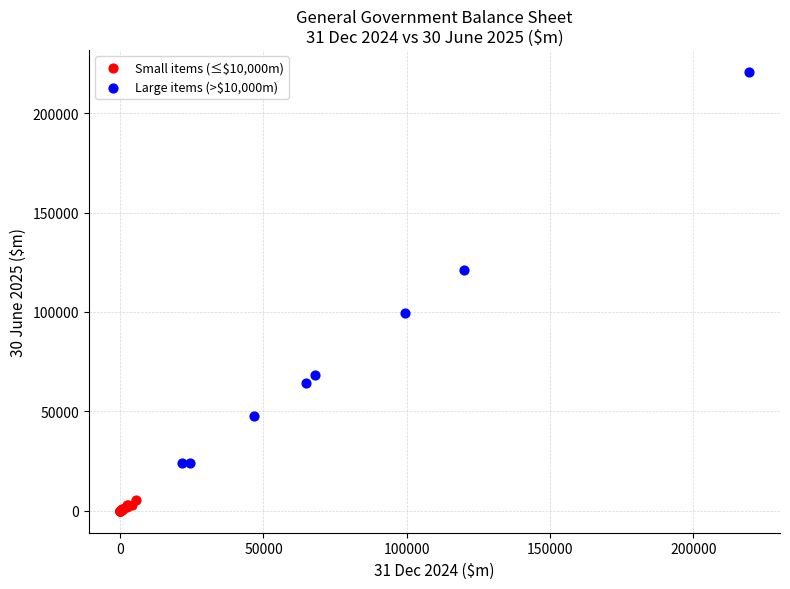

Which series contains the highest Y value?

Large items (>$10,000m)